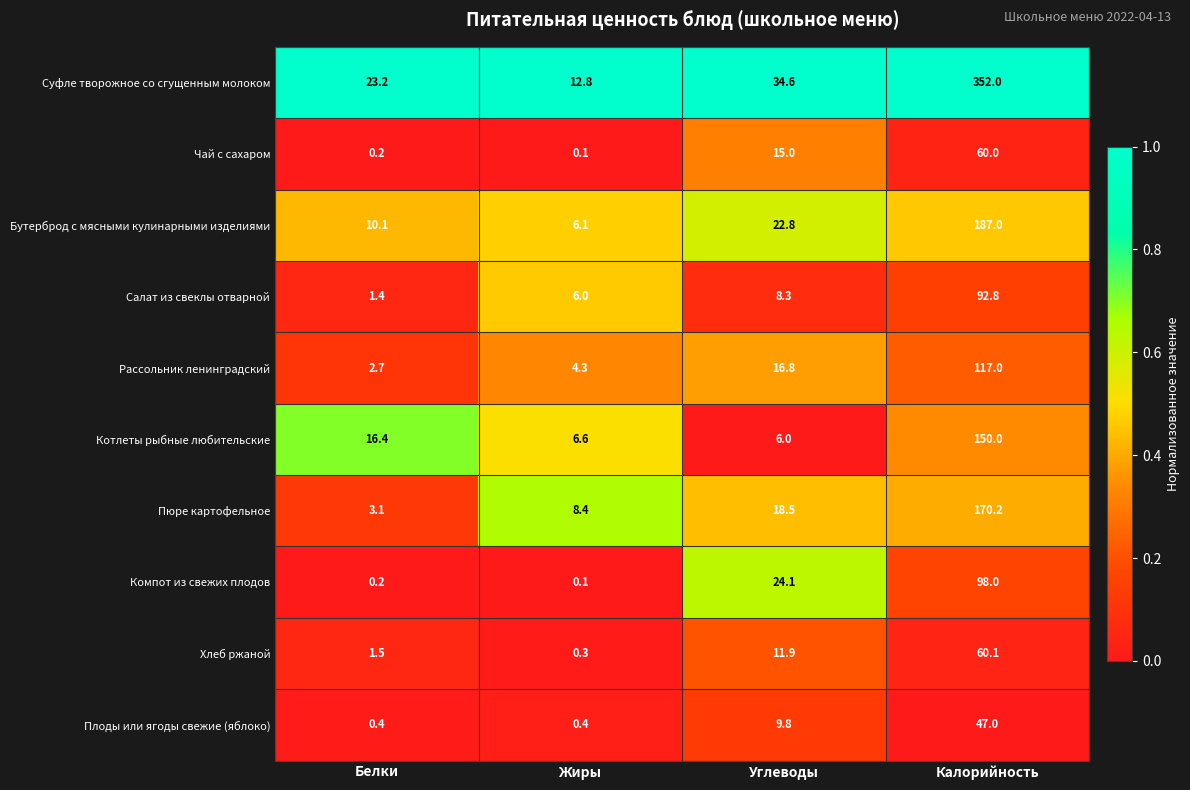

List the series in order of their peak value, highest first.

Суфле творожное со сгущенным молоком, Бутерброд с мясными кулинарными изделиями, Пюре картофельное, Котлеты рыбные любительские, Рассольник ленинградский, Компот из свежих плодов, Салат из свеклы отварной, Хлеб ржаной, Чай с сахаром, Плоды или ягоды свежие (яблоко)